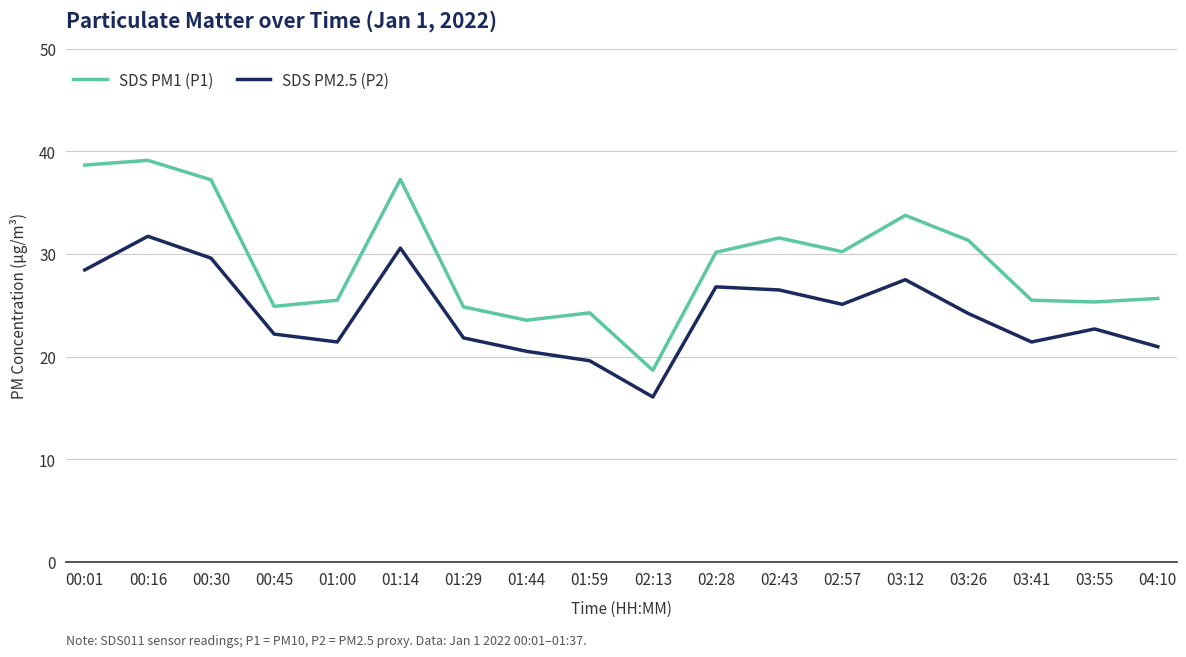

Where is the first local maximum for SDS PM1 (P1)?

00:16